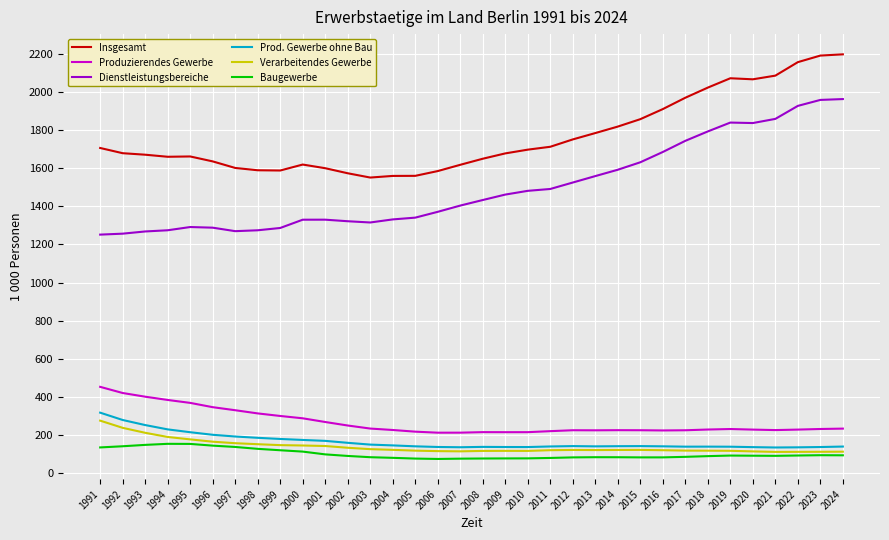

Between 1998 and 2013, which series saw the biggest shift?

Dienstleistungsbereiche